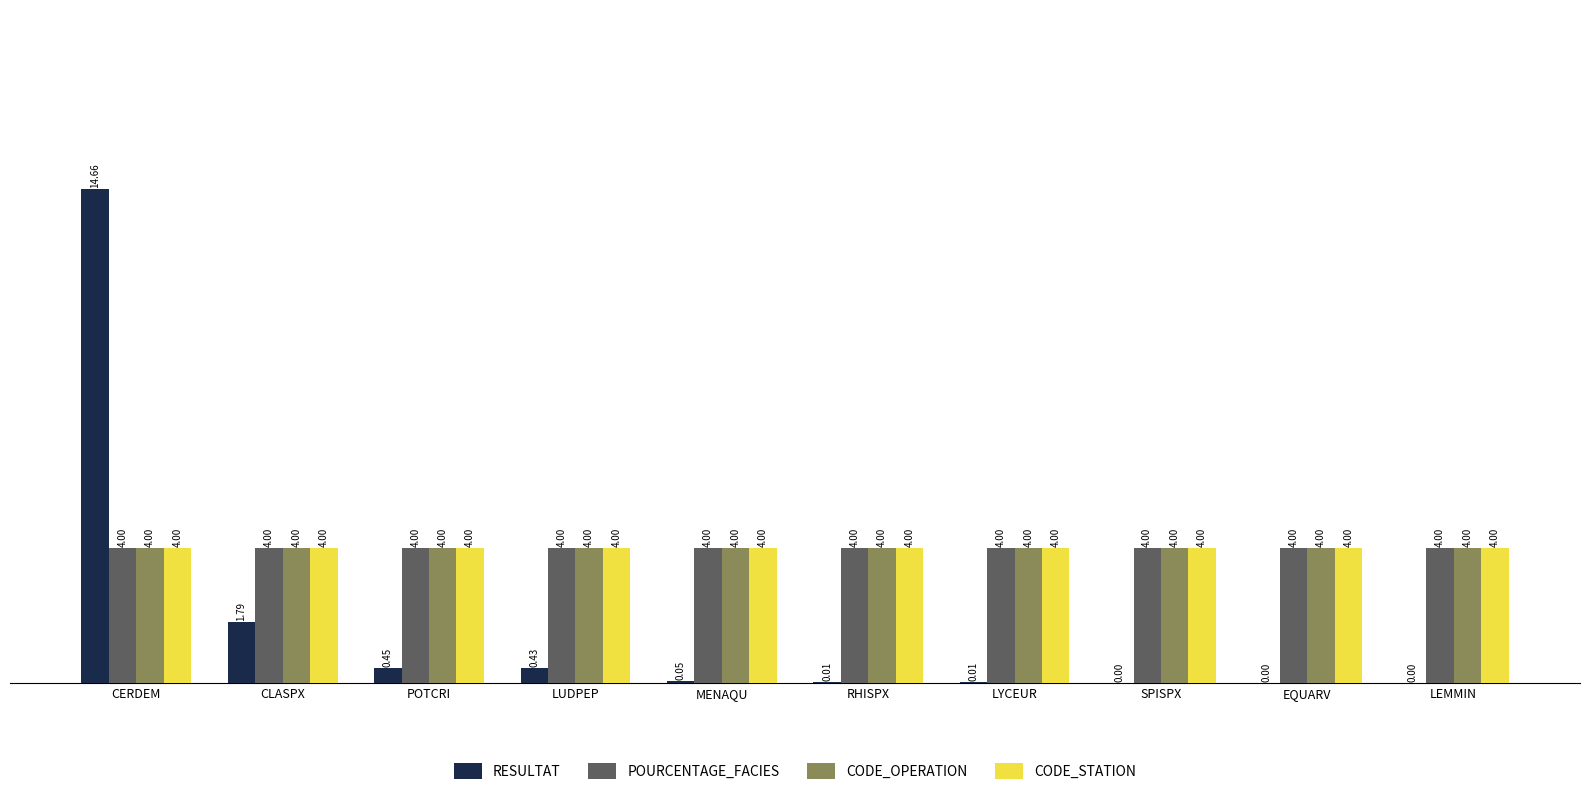

Between CLASPX and POTCRI, which series saw the biggest shift?

RESULTAT